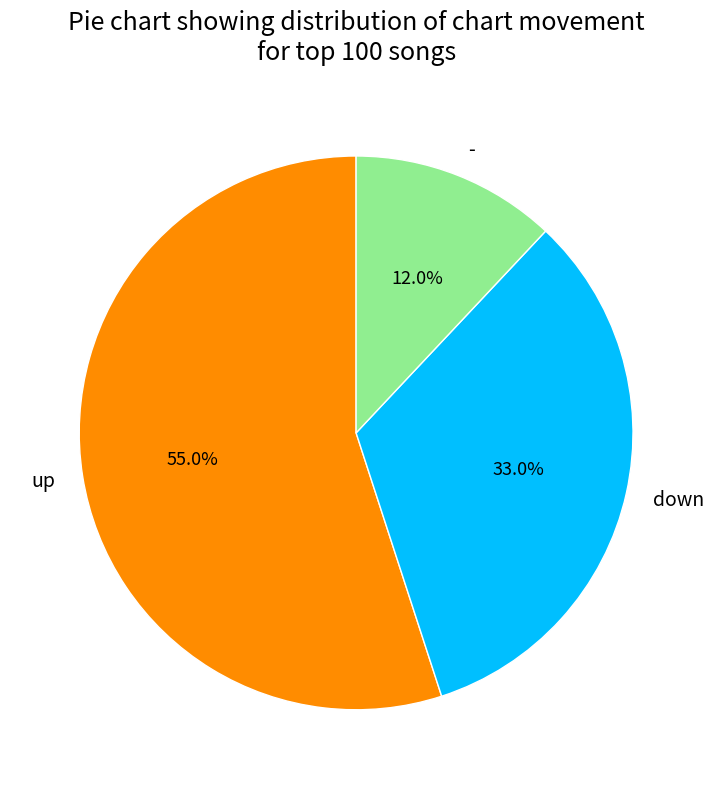

Is the sum of - and up greater than half?

Yes